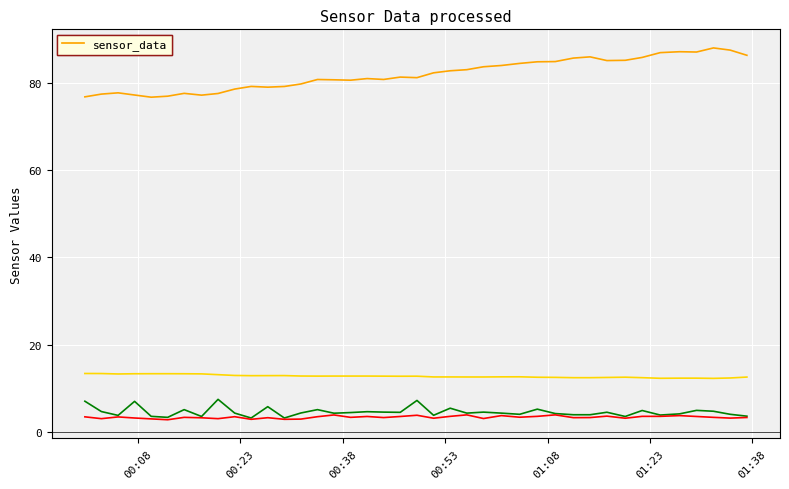

What is the greatest value displayed?

88.0